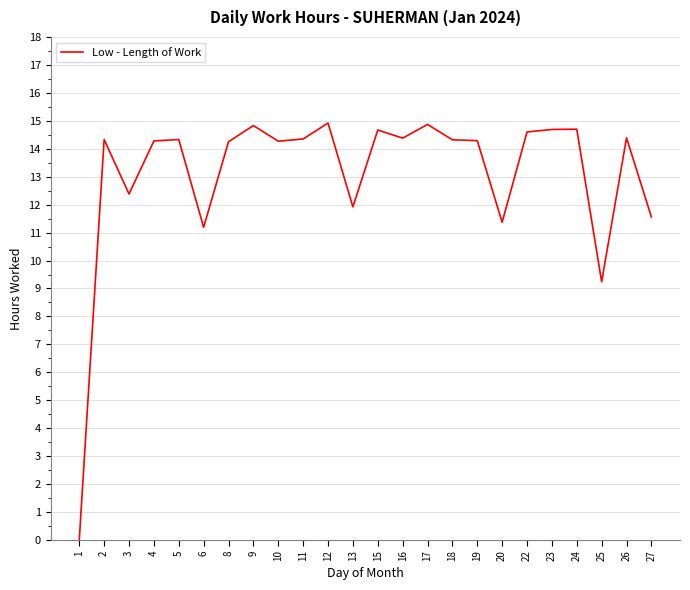

How many values are below 14?

7